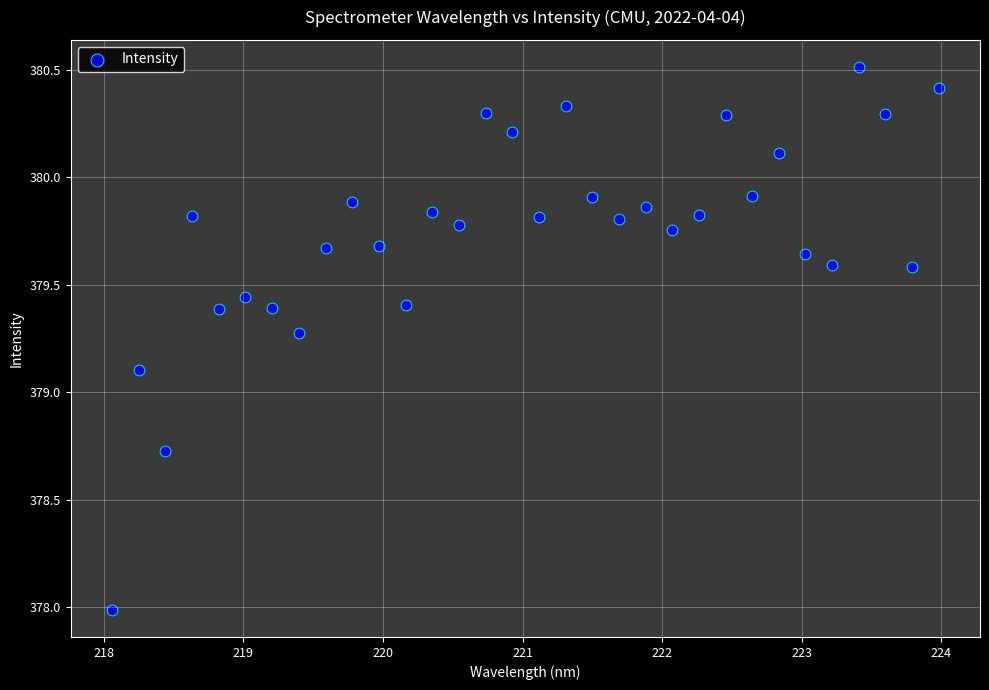

What Y value in the scatter plot is closest to 379?

379.1